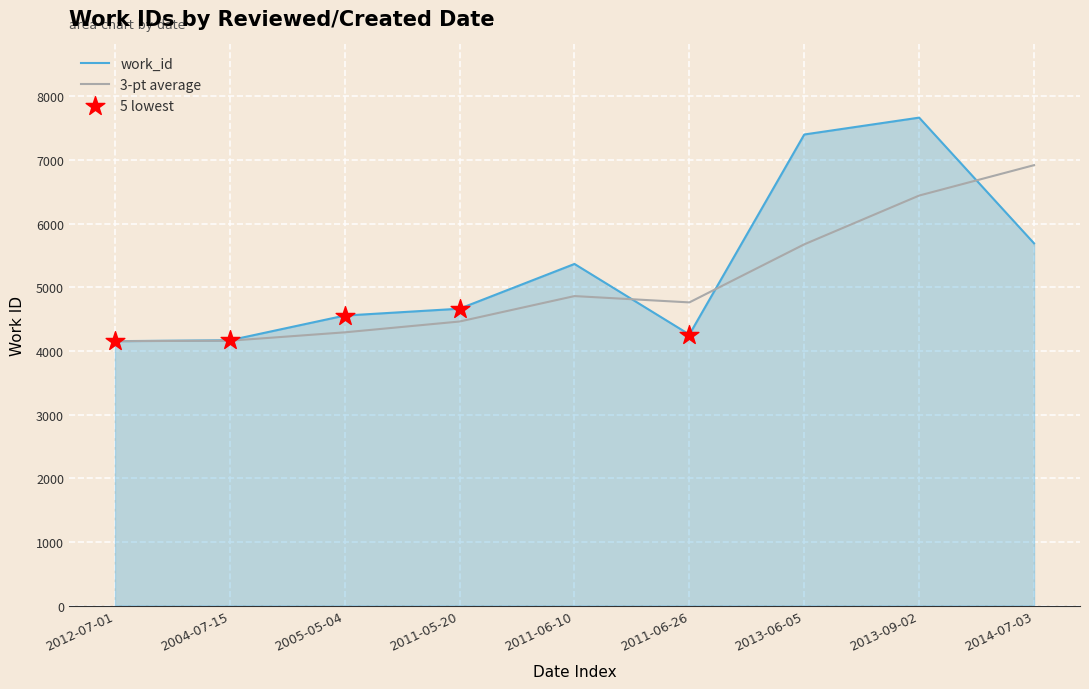

What is the difference between the highest and lowest values at 2011-05-20?

201.3